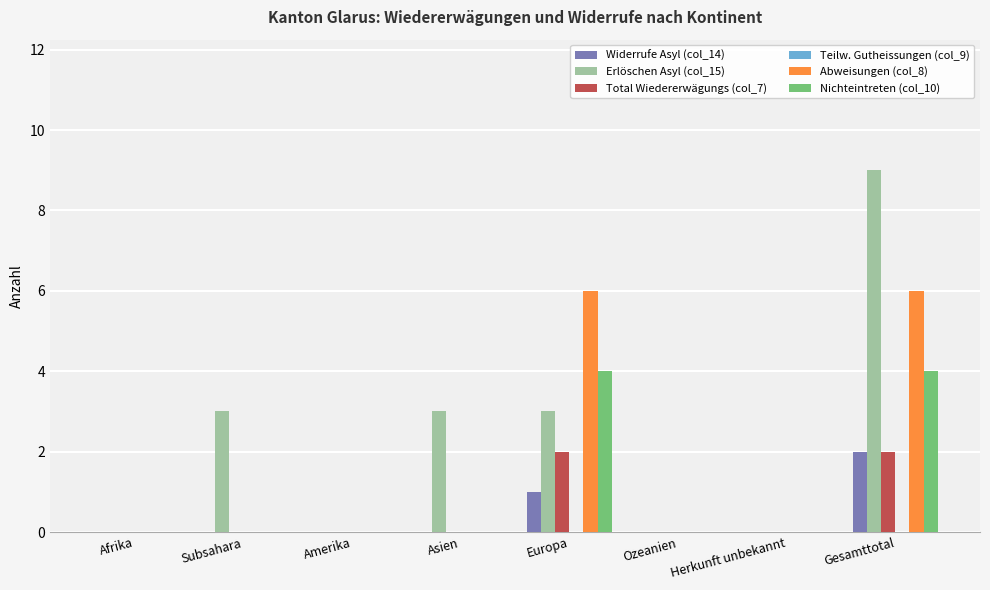

Is it true that Widerrufe Asyl (col_14) equals 0 at Herkunft unbekannt?

True